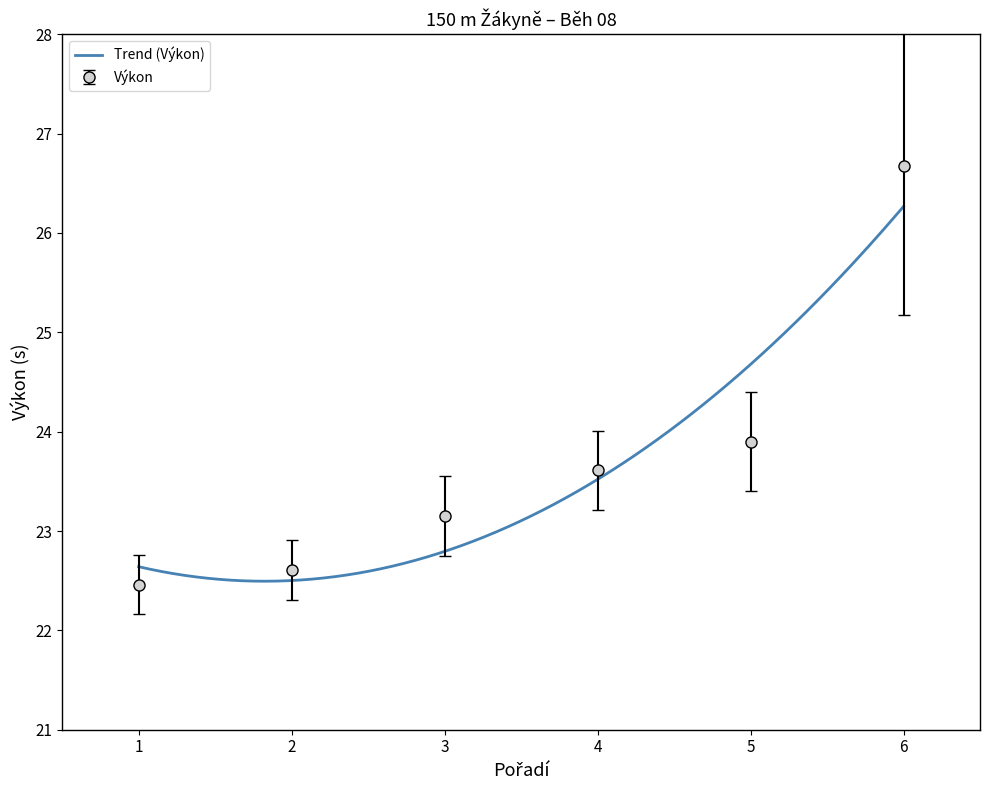

At which label is Výkon closest to 24?

5